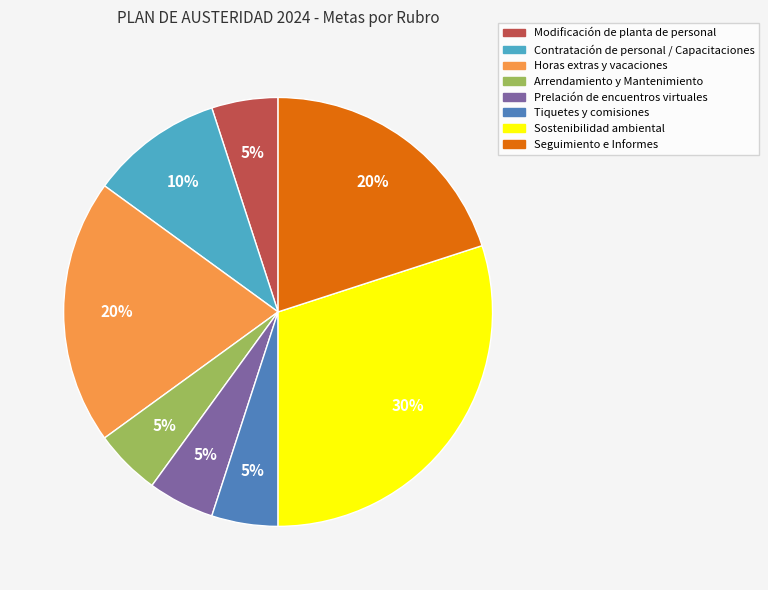

How many segments does this pie chart have?

8